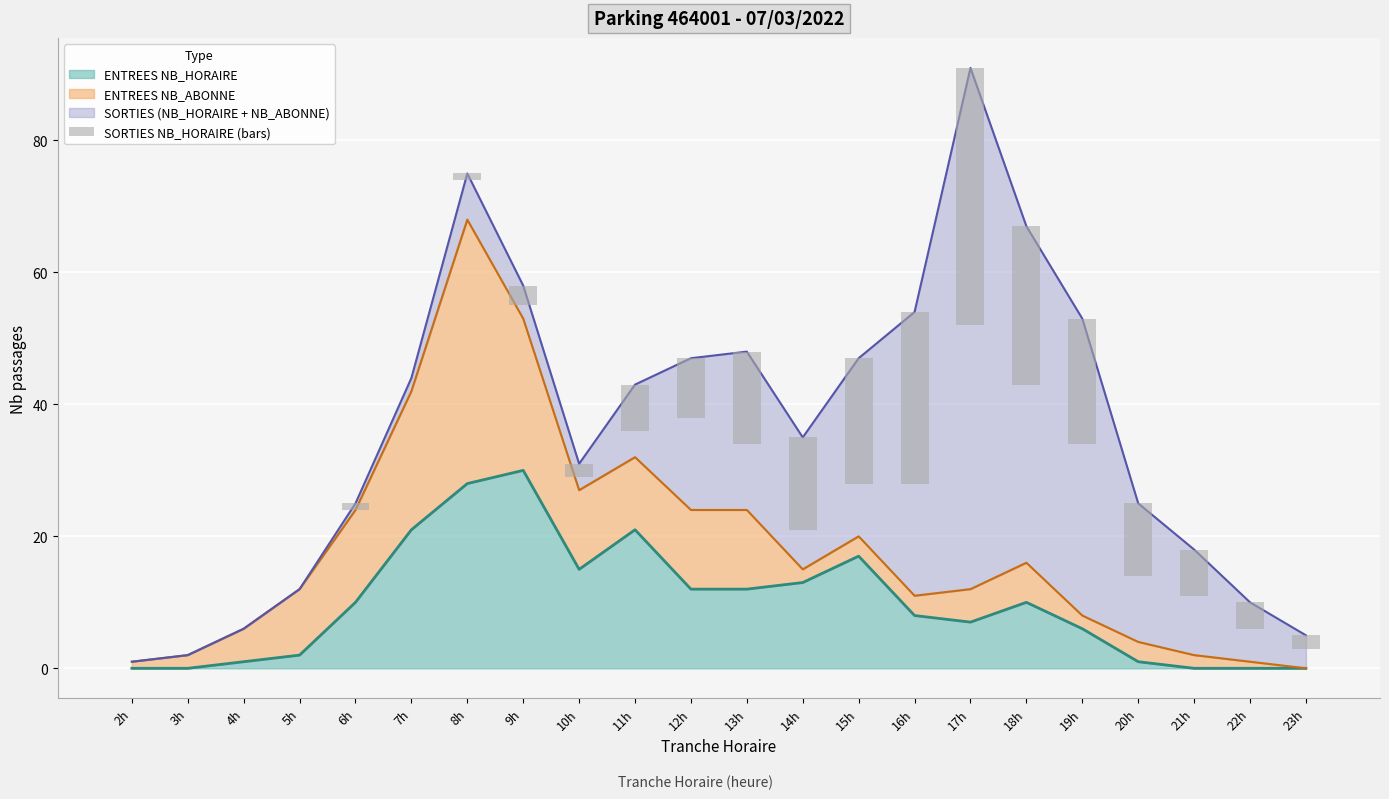

What value does the data have at 11h, to the nearest 5?

5